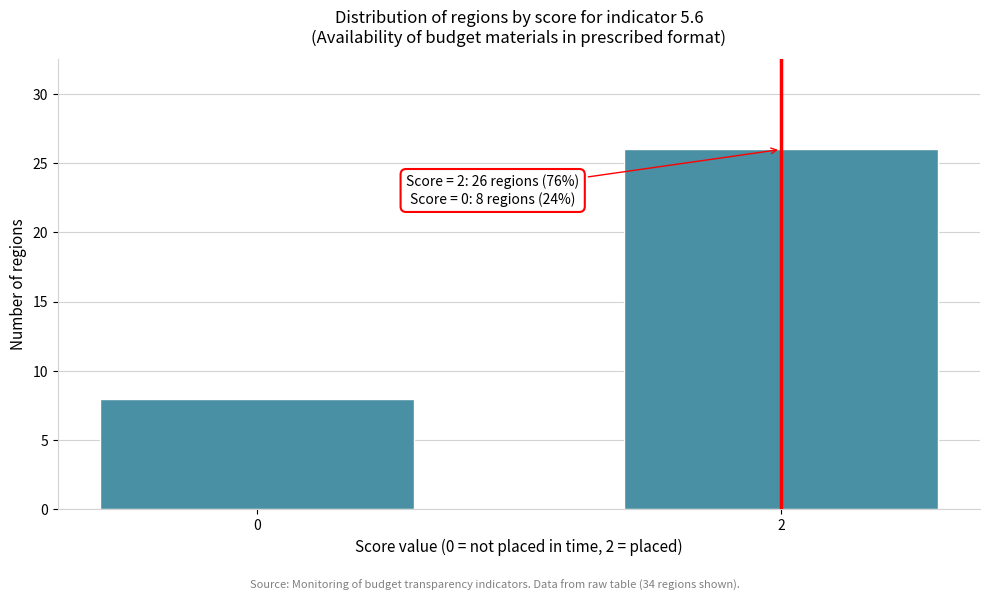

Reading left to right, list all the values displayed in this chart.

8	26